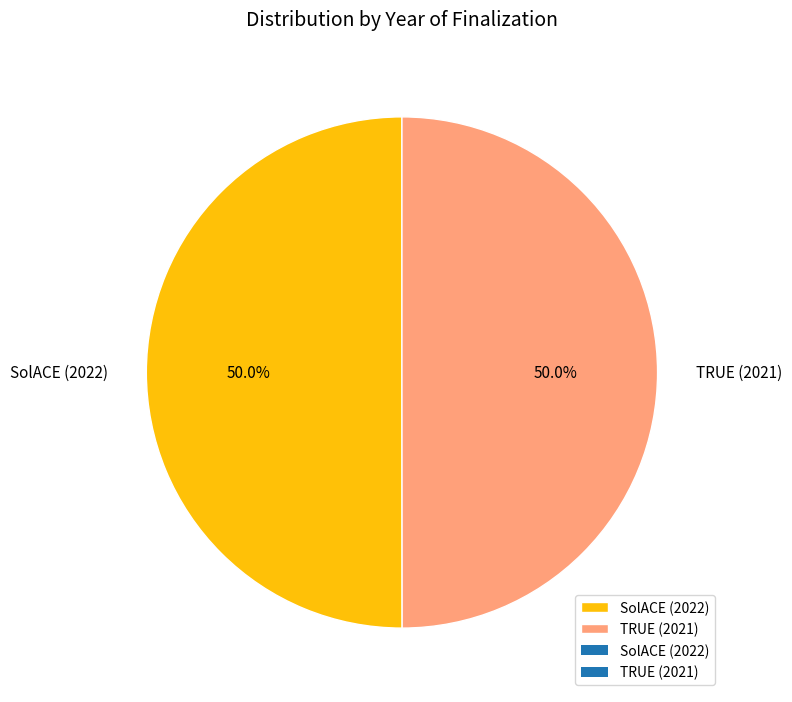

Count the number of slices in the pie.

2